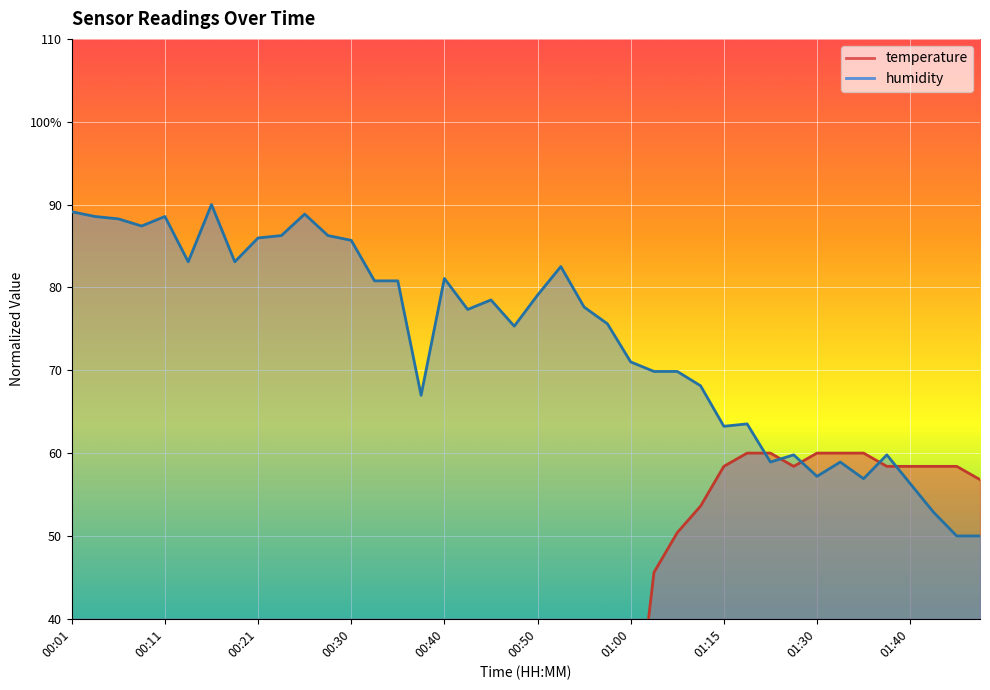

Reading left to right, transcribe all the data shown in this chart.

temperature: 00:01=39.2	00:03=36.0	00:06=34.4	00:08=37.6	00:11=37.6	00:13=34.4	00:16=32.8	00:18=32.8	00:21=31.2	00:23=32.8	00:26=32.8	00:28=31.2	00:30=29.6	00:33=28.0	00:35=26.4	00:38=29.6	00:40=26.4	00:43=24.8	00:45=26.4	00:47=21.6	00:50=23.2	00:52=20.0	00:55=20.0	00:57=20.0	01:00=21.6	01:02=45.6	01:05=50.4	01:10=53.6	01:15=58.4	01:18=60.0	01:20=60.0	01:28=58.4	01:30=60.0	01:33=60.0	01:35=60.0	01:38=58.4	01:40=58.4	01:43=58.4	01:45=58.4	01:50=56.8
humidity: 00:01=89.1	00:03=88.6	00:06=88.3	00:08=87.4	00:11=88.6	00:13=83.1	00:16=90.0	00:18=83.1	00:21=86.0	00:23=86.3	00:26=88.8	00:28=86.3	00:30=85.7	00:33=80.8	00:35=80.8	00:38=67.0	00:40=81.1	00:43=77.3	00:45=78.5	00:47=75.3	00:50=79.1	00:52=82.5	00:55=77.6	00:57=75.6	01:00=71.0	01:02=69.9	01:05=69.9	01:10=68.1	01:15=63.2	01:18=63.5	01:20=58.9	01:28=59.8	01:30=57.2	01:33=58.9	01:35=56.9	01:38=59.8	01:40=56.3	01:43=52.9	01:45=50.0	01:50=50.0